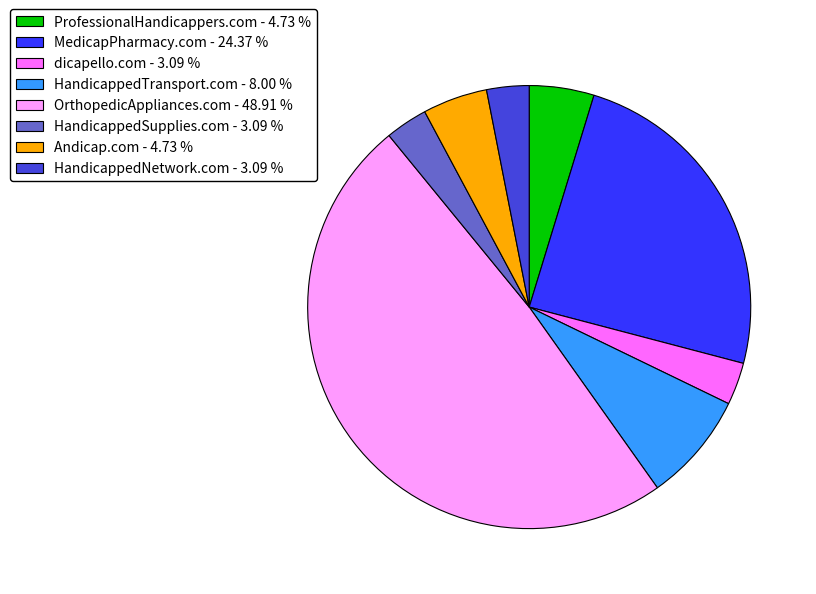

Do dicapello.com - 3.09 % and MedicapPharmacy.com - 24.37 % together represent more than half of the pie?

No